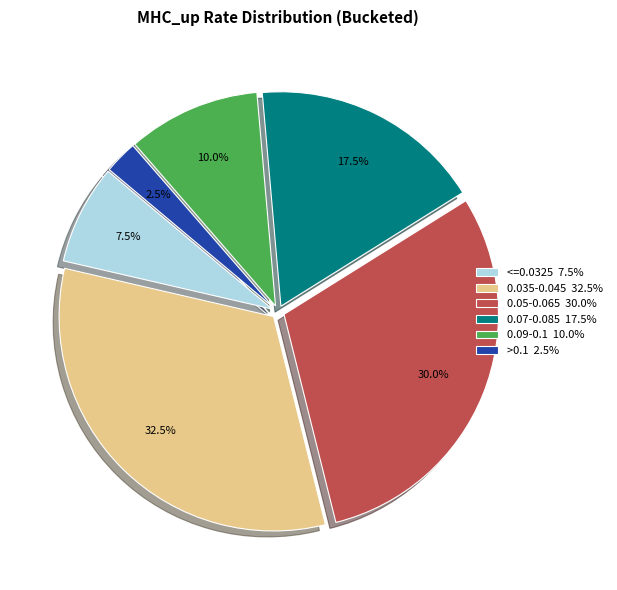

Which category has the smallest portion of the pie?

>0.1 2.5%